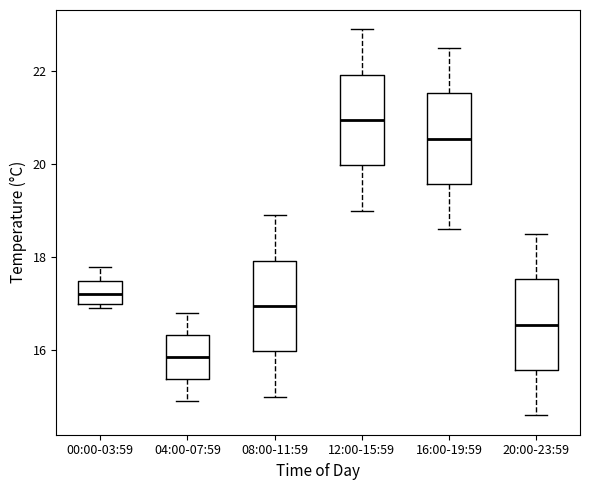

Which box's median line is the lowest?

04:00-07:59